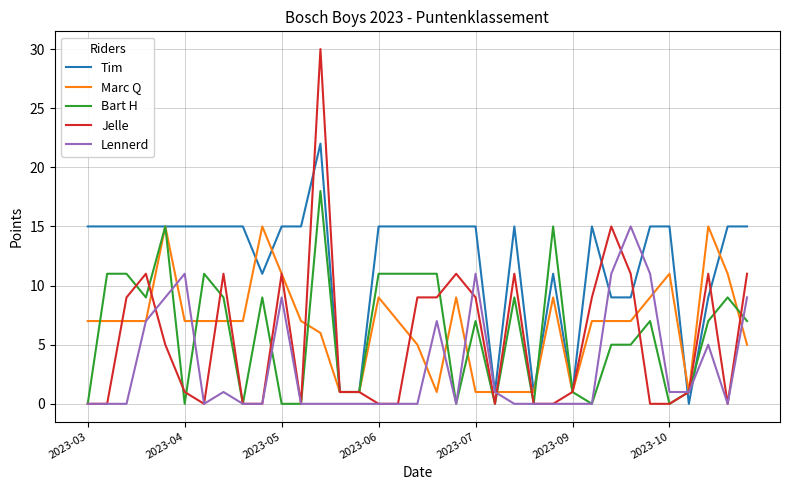

What is the sum of all Lennerd values?

109